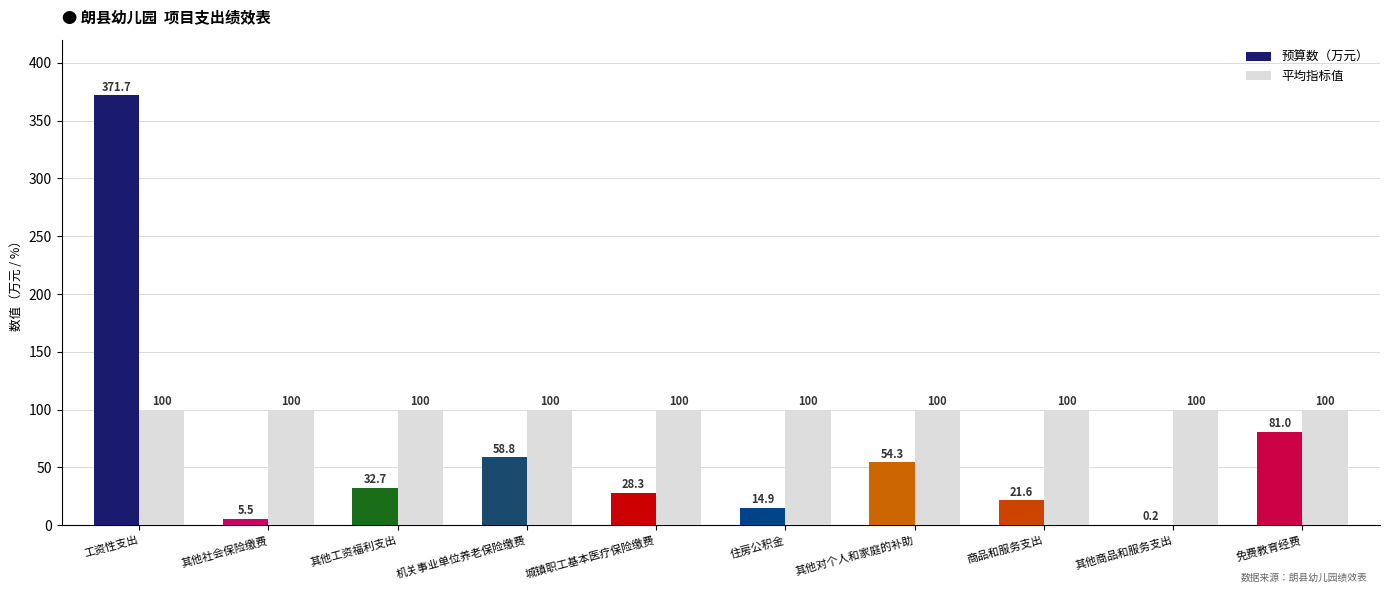

Between 其他社会保险缴费 and 住房公积金, which series saw the biggest shift?

预算数（万元）